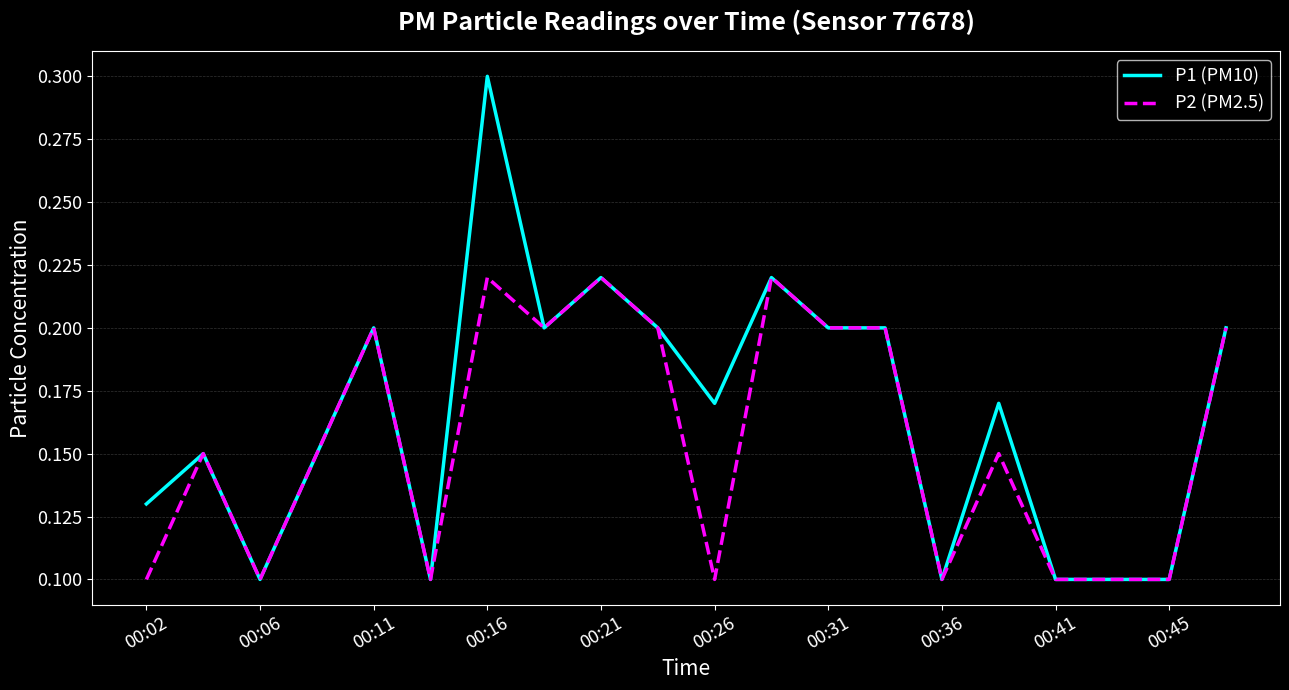

What are all the series names shown in the legend?

P1 (PM10), P2 (PM2.5)